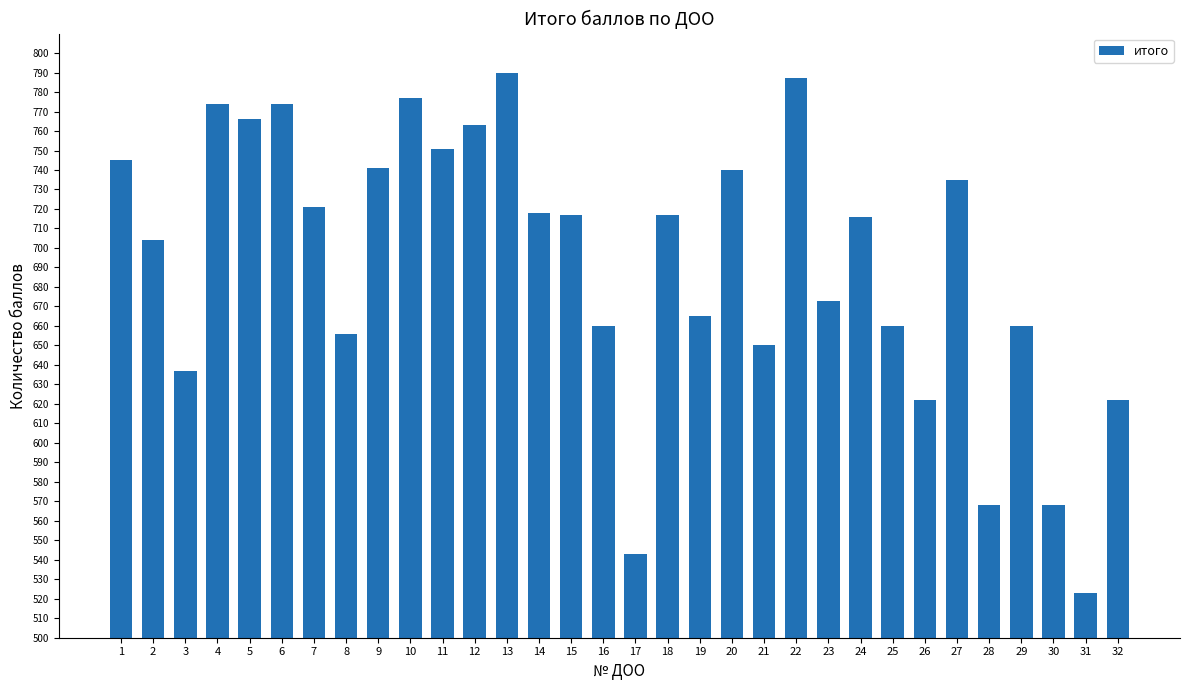

Does the chart contain stacked bars?

No